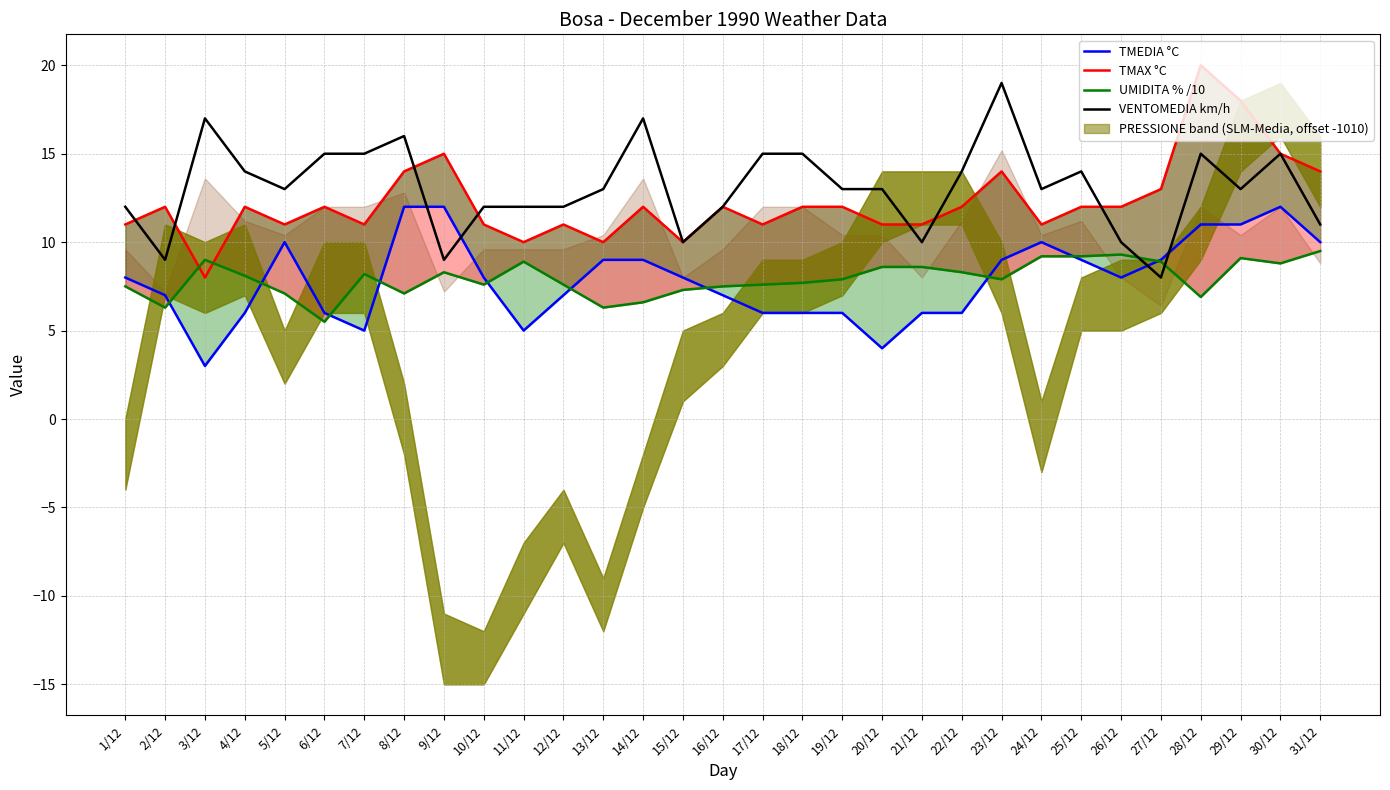

Between which two adjacent categories do TMAX °C and UMIDITA % /10 first intersect?

2/12 and 3/12